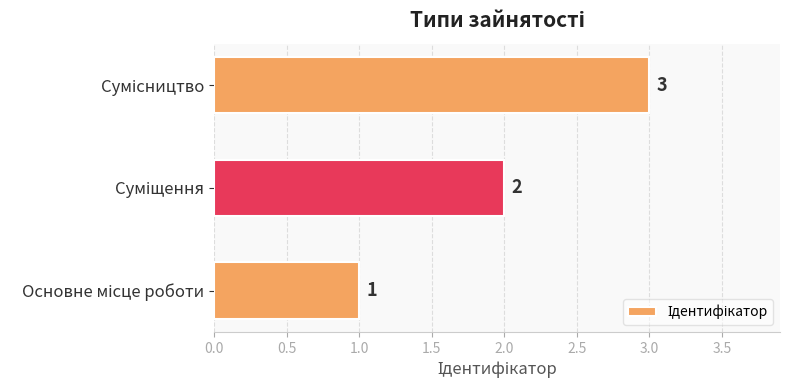

What is the greatest value displayed?

3